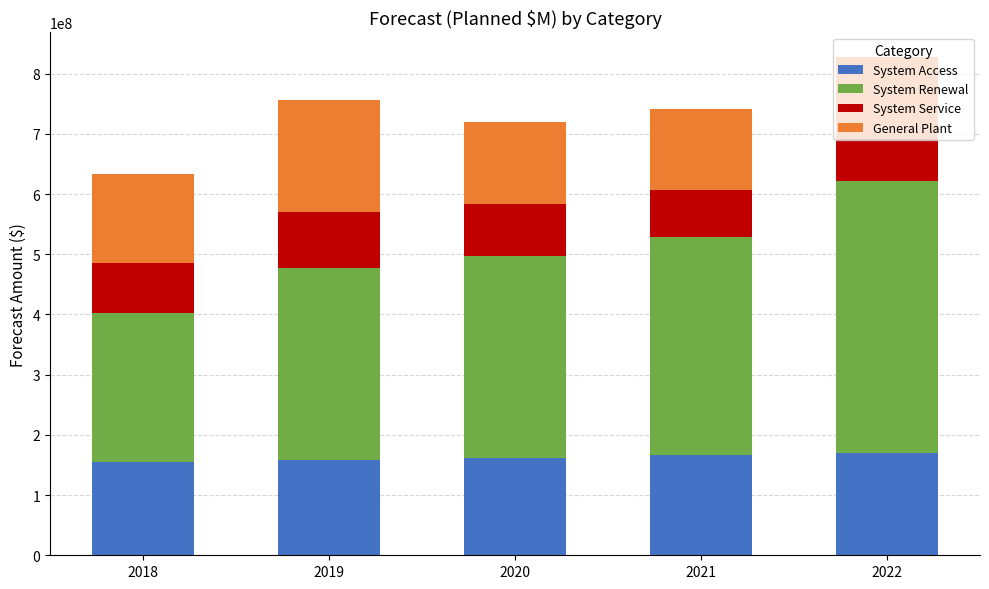

What is the highest value of the System Access series?

170040001.5